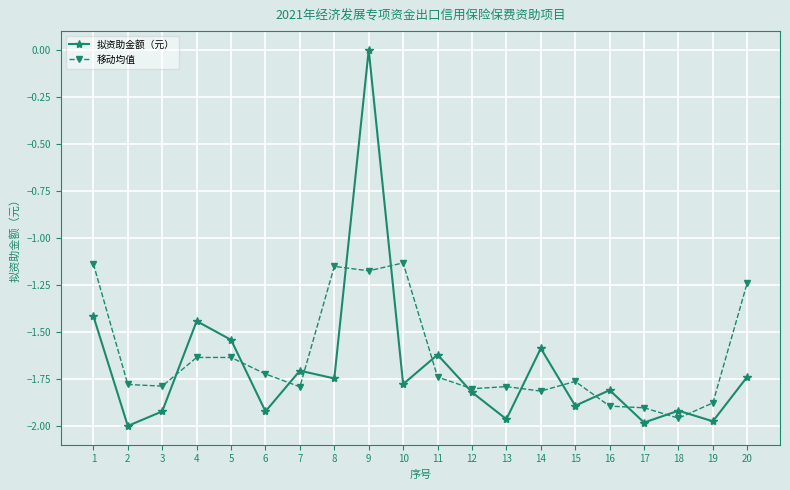

True or false: 拟资助金额（元） and 移动均值 cross at least once.

True